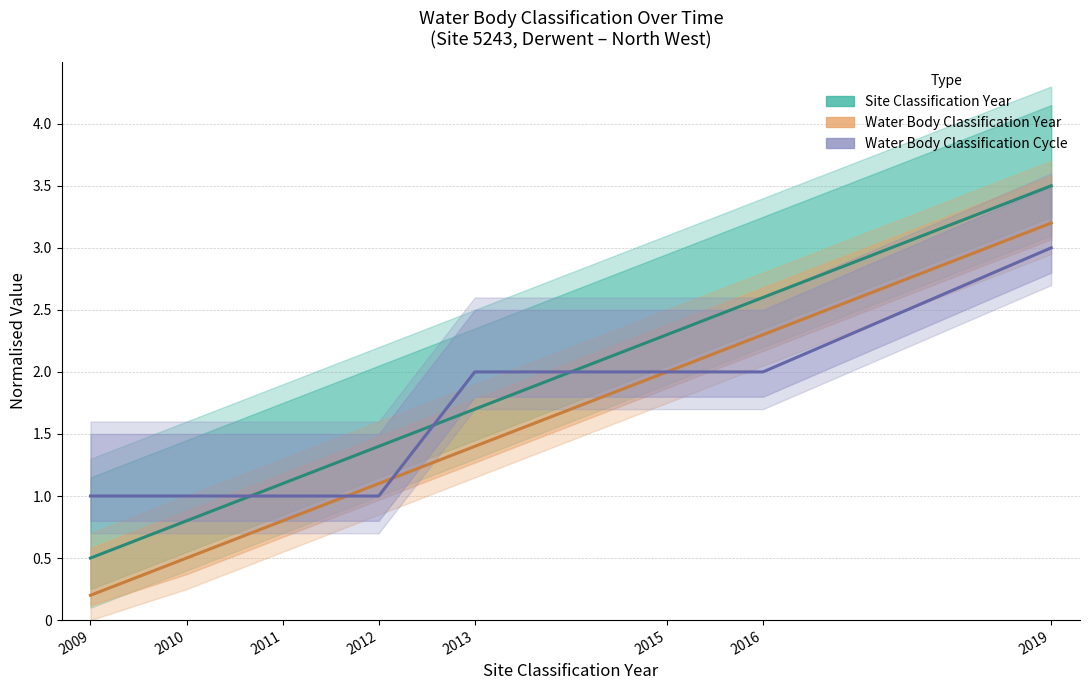

What is the value of the Water Body Classification Cycle point at the 6th from the left?

2.0